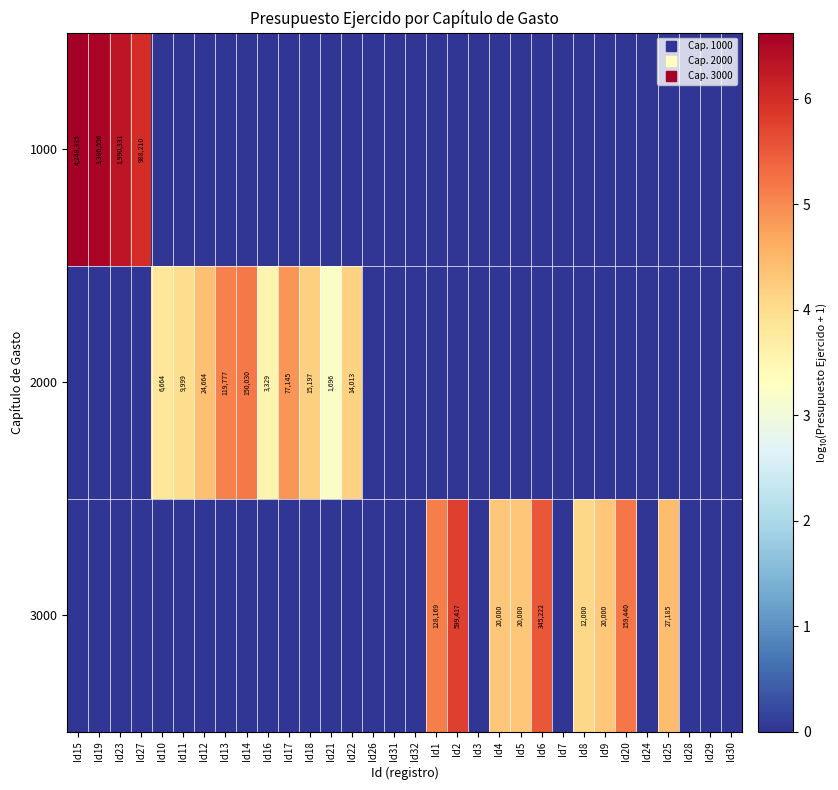

What is the difference between the maximum and second lowest values in the 1000 series?

6.6